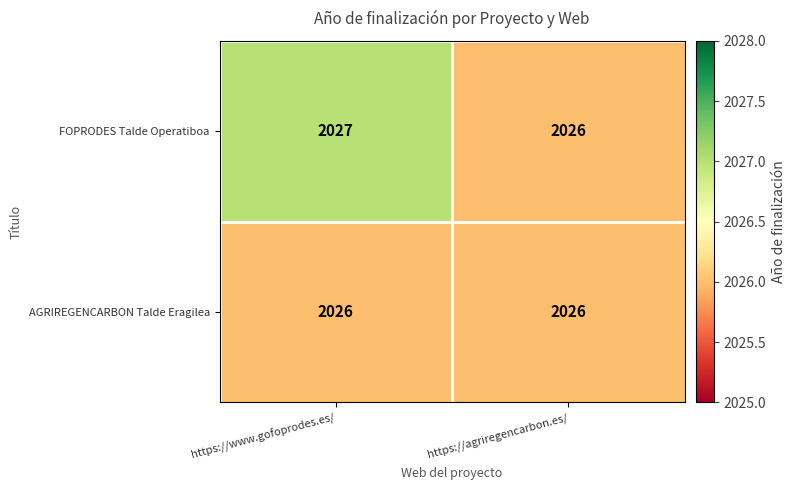

What is the minimum value shown in the chart?

2026